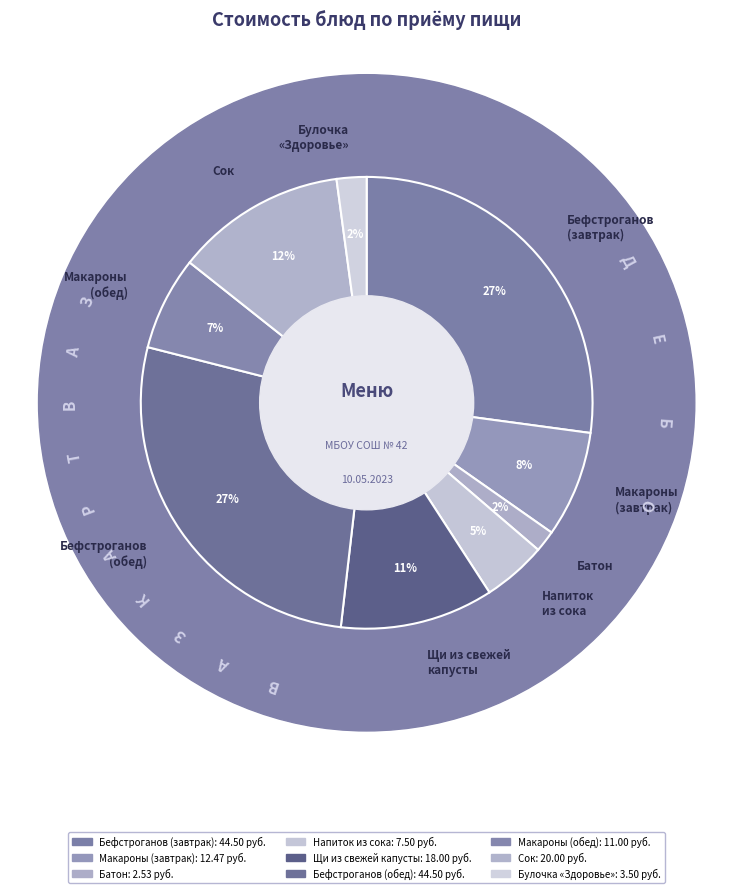

Is the sum of Макаронные изделия отварные с маслом and Бефстроганов (филе куриное) greater than half?

No